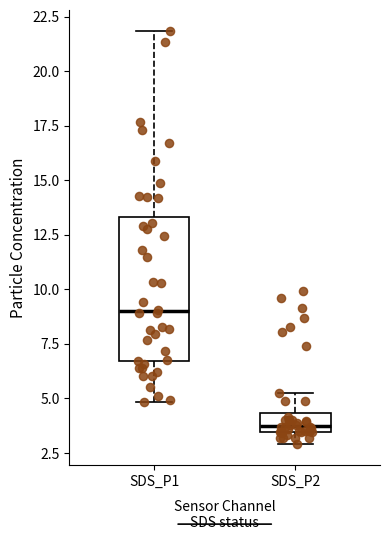

Reading left to right, transcribe this box plot: for each box, give where its median line is, the range the box spans, and where its two whiskers end, as read against the y-axis. The values are not printed on the chart, so give them approximately, as read against the axis.

SDS_P1: median 9.0, box 6.5 to 13.5, whiskers 5.0 to 22.0
SDS_P2: median 3.5 (just above the box's lower edge), box 3.5 to 4.5, whiskers 3.0 to 5.0